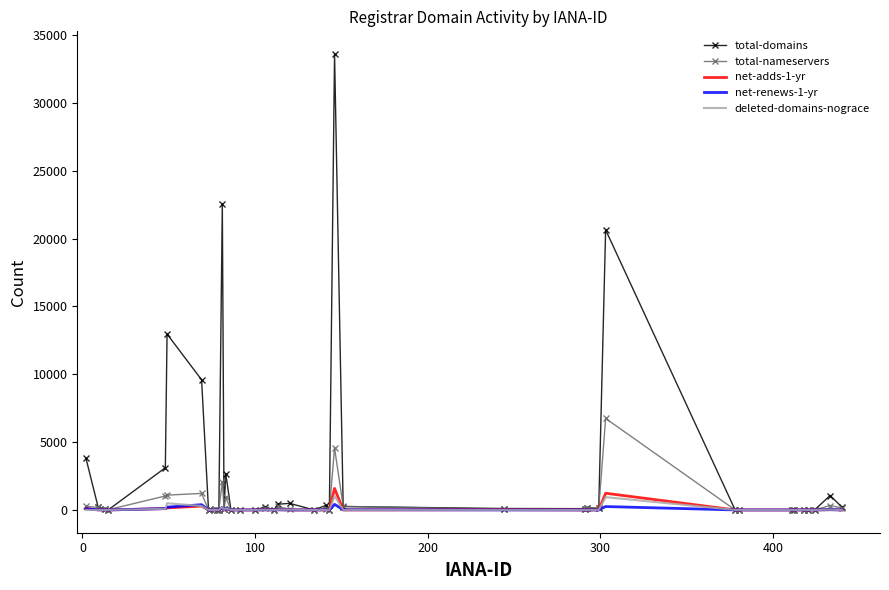

What is the greatest value displayed?

33588